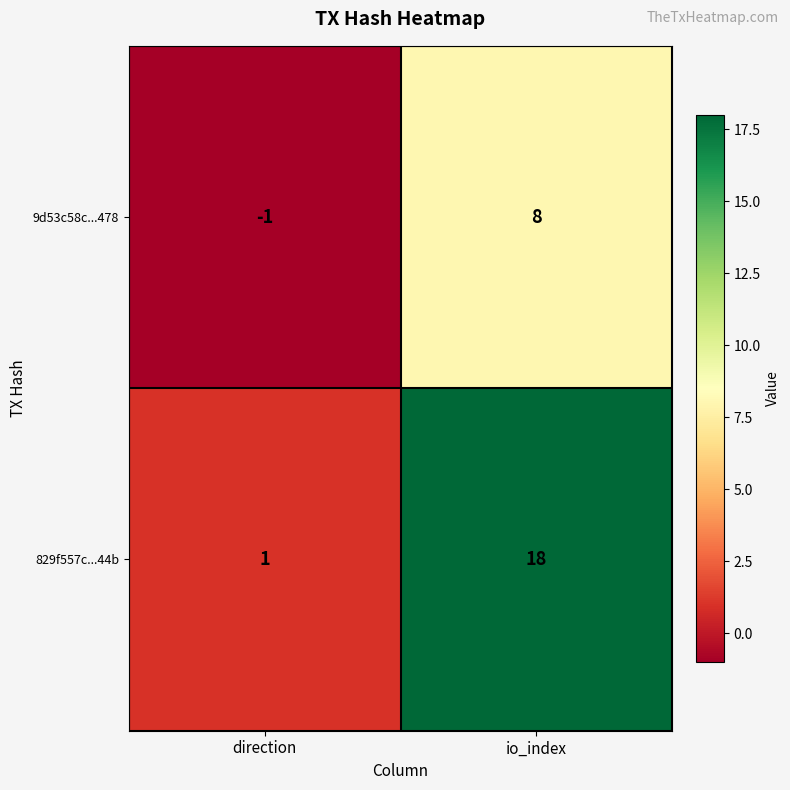

What is the spread (max minus min) of values at io_index?

10